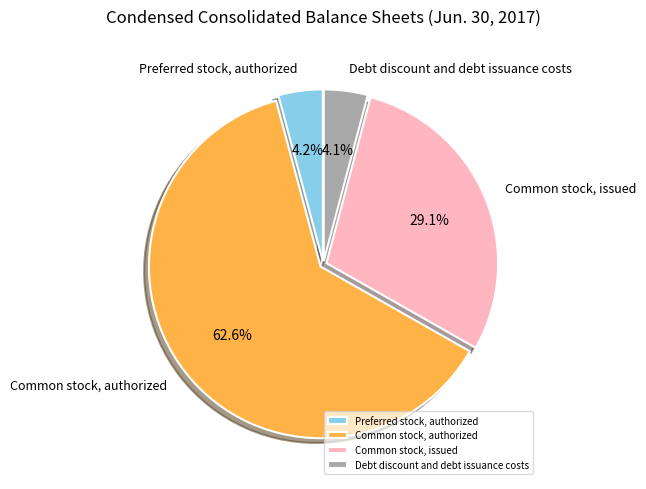

Which category has the biggest portion of the pie?

Common stock, authorized